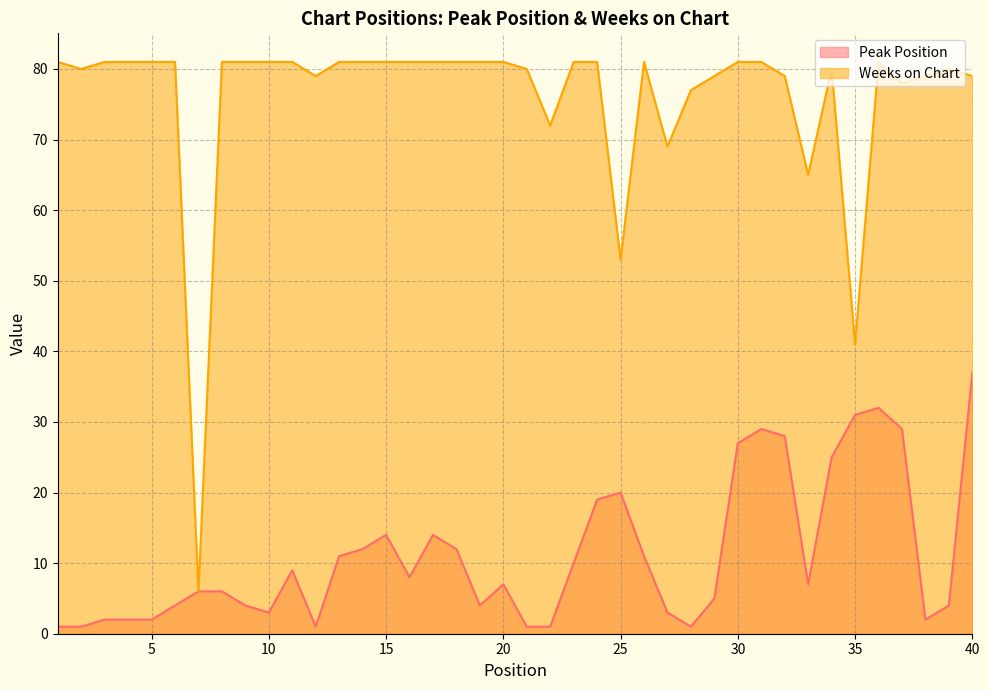

Is the value of Weeks on Chart at 5 greater than the value of Peak Position at 16?

Yes